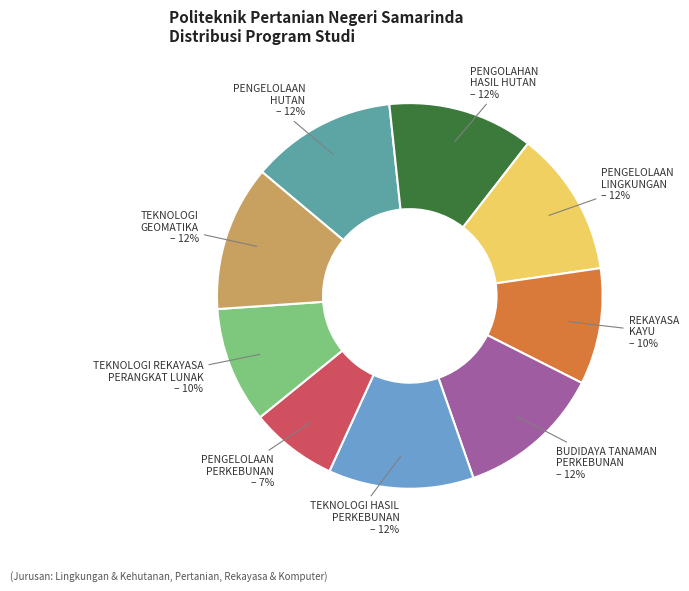

To the nearest percent, what is the difference between the largest and smallest slice percentages?

5%